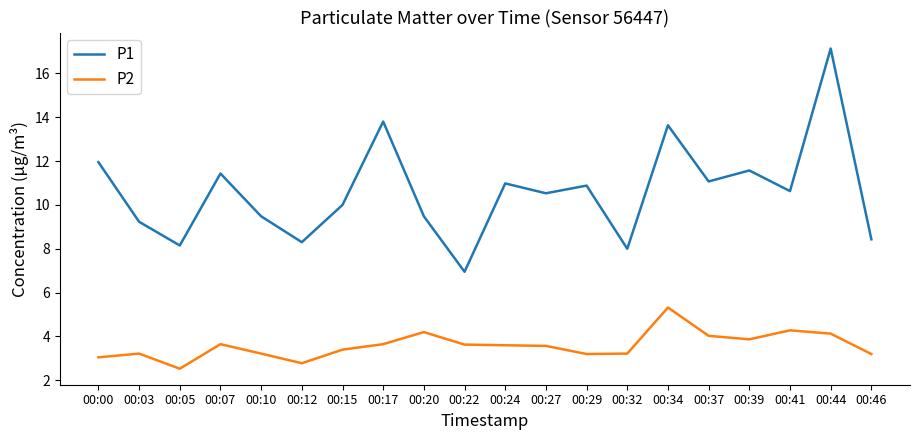

Rank the series at 00:17 from lowest to highest value.

P2, P1